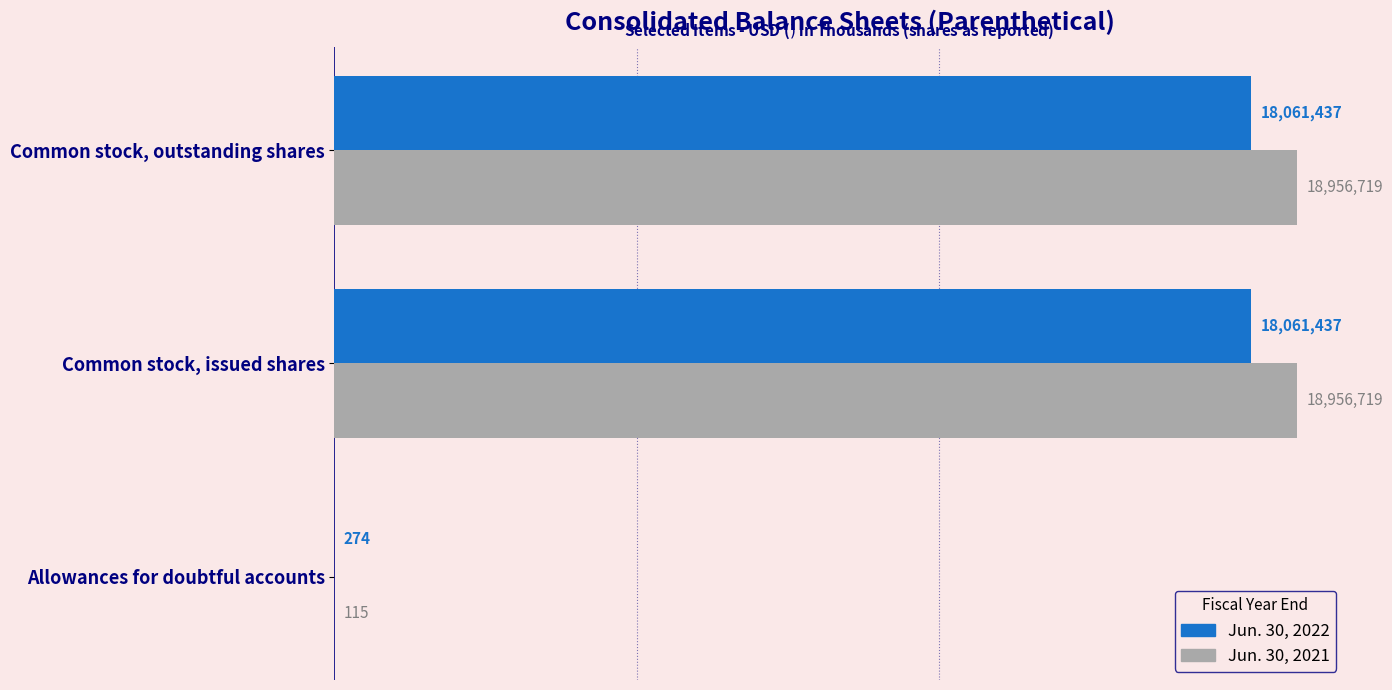

What are all the series names shown in the legend?

Jun. 30, 2022, Jun. 30, 2021